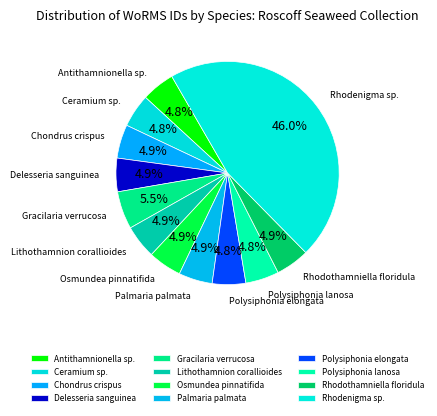

The Chondrus crispus slice represents 5% of the pie. True or false?

True